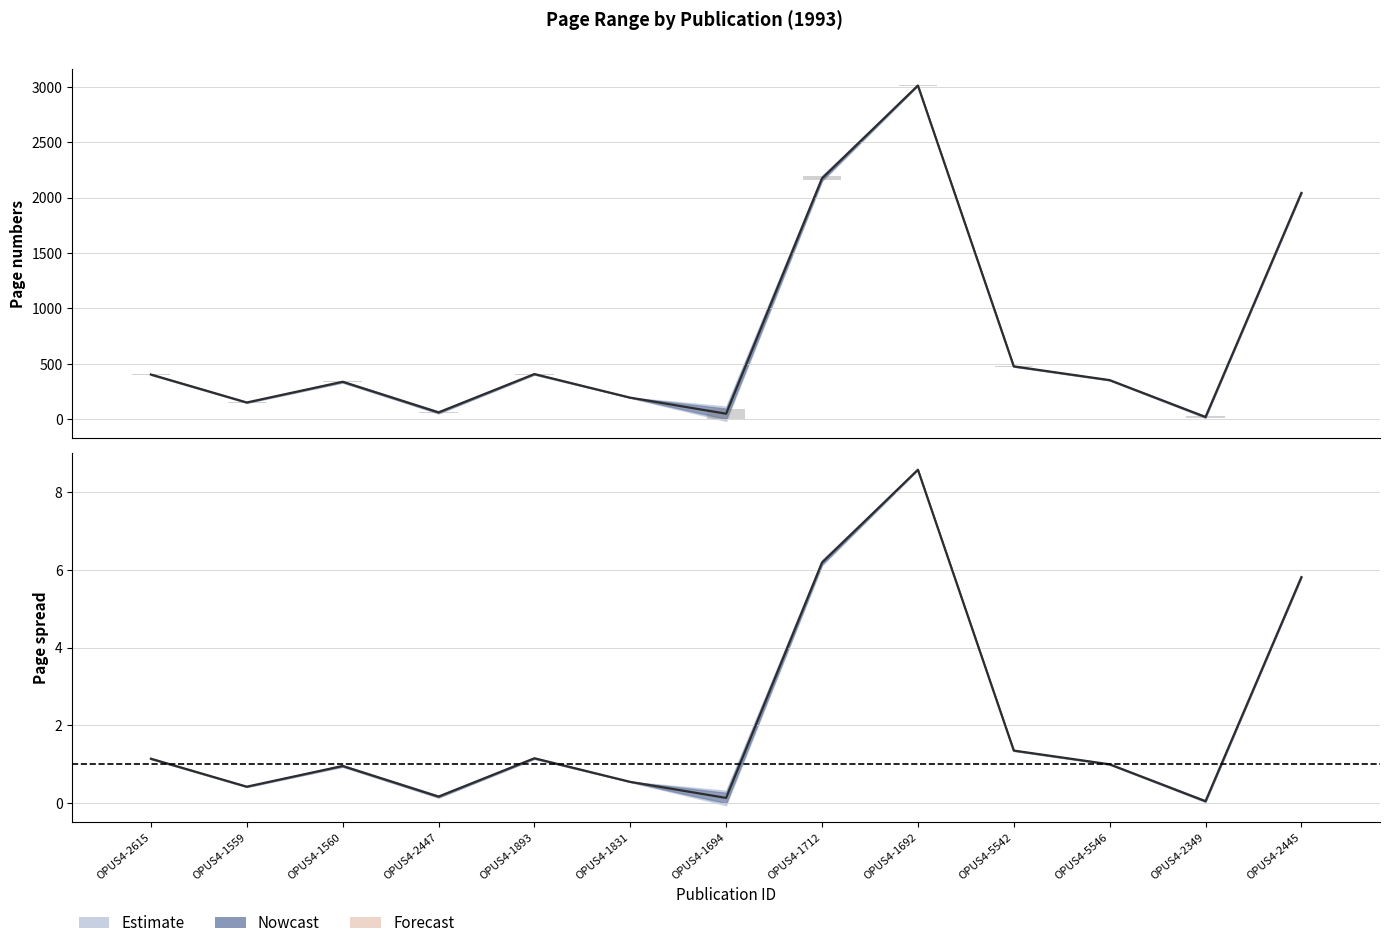

Reading left to right, list all the values displayed in this chart.

Erste Seite: OPUS4-2615=1.1	OPUS4-1559=0.4	OPUS4-1560=1.0	OPUS4-2447=0.2	OPUS4-1893=1.2	OPUS4-1831=0.5	OPUS4-1694=0.1	OPUS4-1712=6.2	OPUS4-1692=8.6	OPUS4-5542=1.4	OPUS4-5546=1.0	OPUS4-2349=0.1	OPUS4-2445=5.8
Letzte Seite: OPUS4-2615=402.0	OPUS4-1559=149.5	OPUS4-1560=336.5	OPUS4-2447=60.0	OPUS4-1893=406.0	OPUS4-1831=193.0	OPUS4-1694=48.0	OPUS4-1712=2172.5	OPUS4-1692=3011.0	OPUS4-5542=475.5	OPUS4-5546=351.5	OPUS4-2349=18.5	OPUS4-2445=2041.5